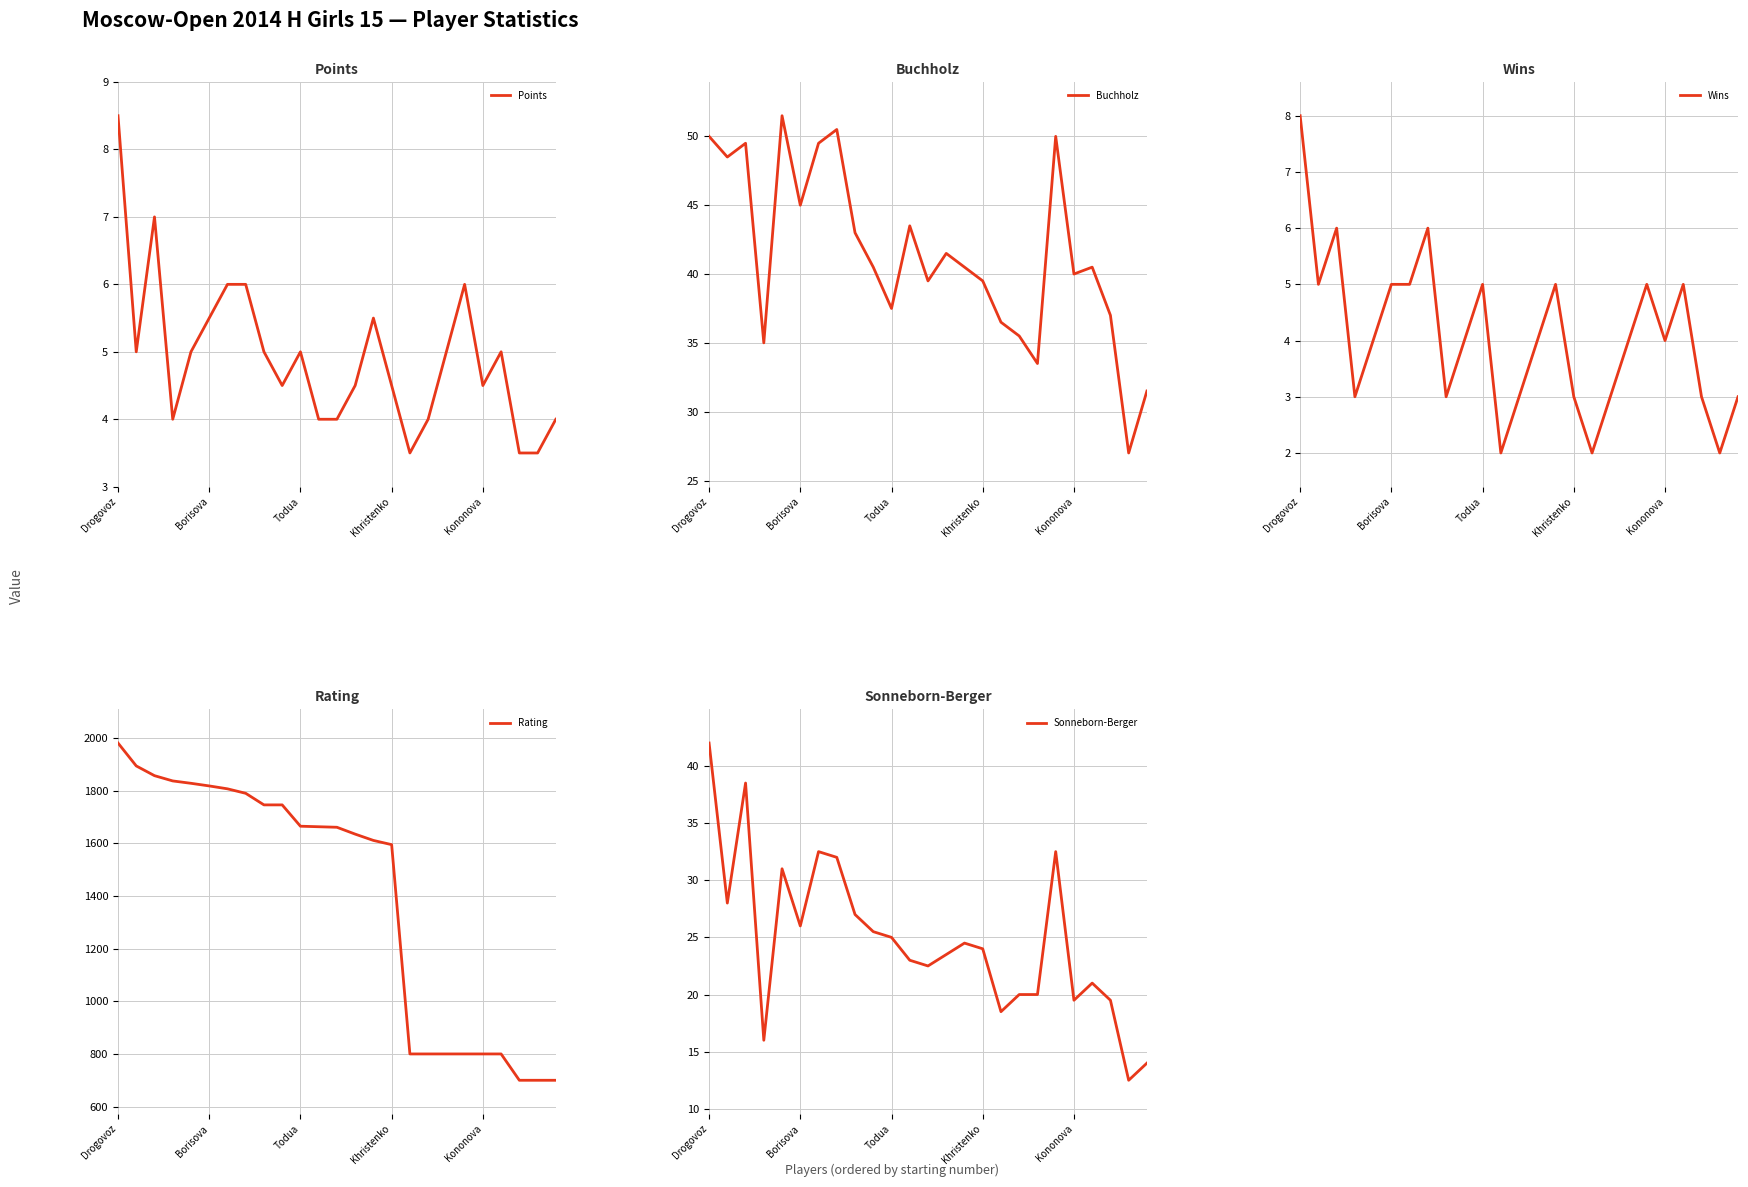

At which category is the sum across all series the highest?

Drogovoz